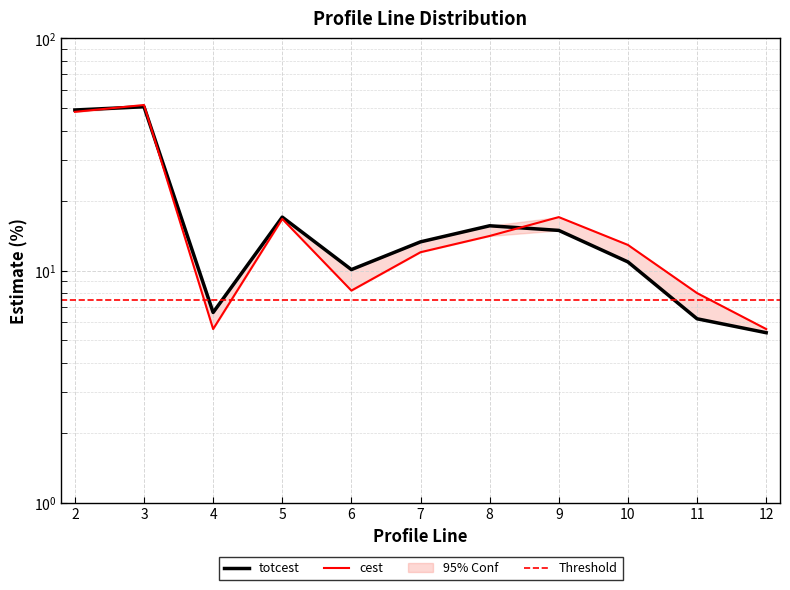

How many interior local peaks does the cest series have?

3